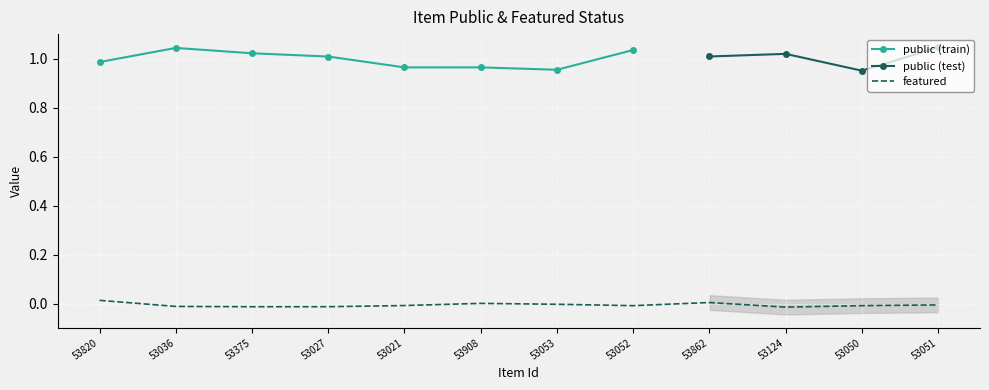

Which series has the largest range (max minus min)?

public